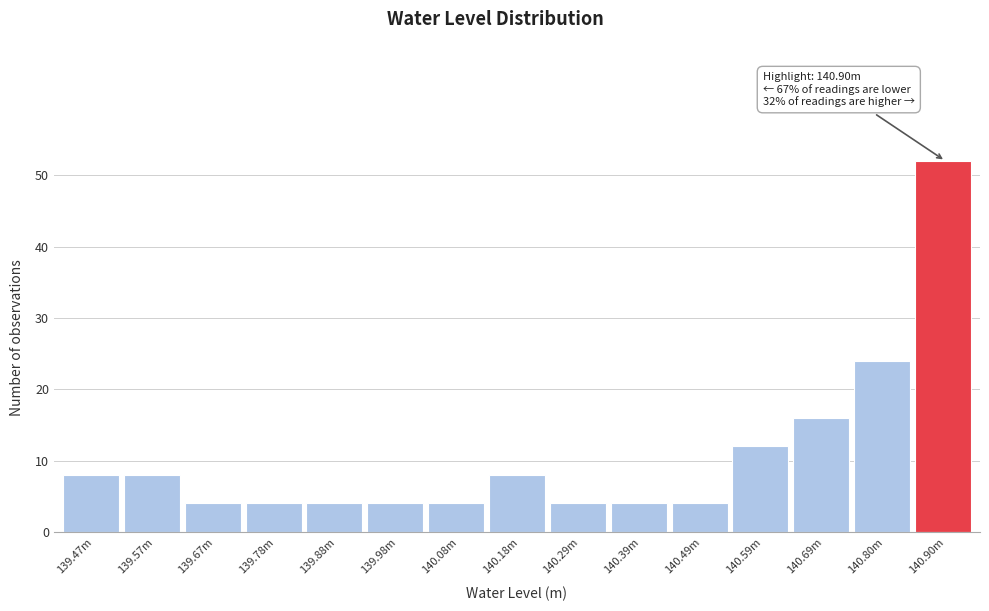

Reading left to right, transcribe all the data shown in this chart.

139.47m=8	139.57m=8	139.67m=4	139.78m=4	139.88m=4	139.98m=4	140.08m=4	140.18m=8	140.29m=4	140.39m=4	140.49m=4	140.59m=12	140.69m=16	140.80m=24	140.90m=52